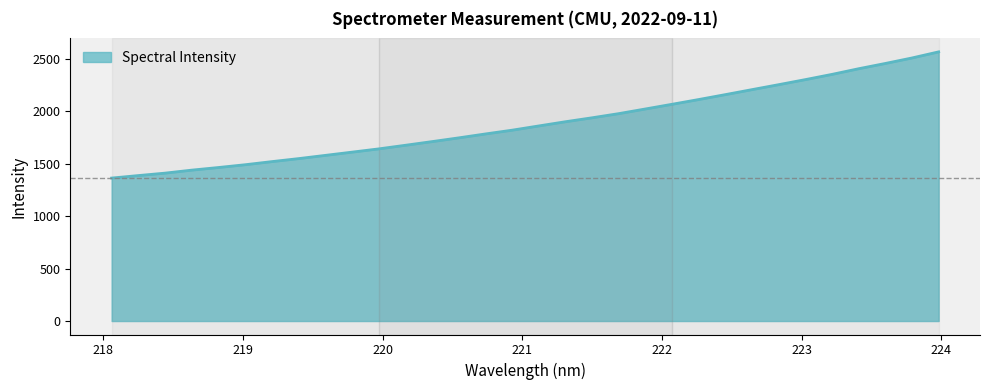

What is the smallest value displayed?

1363.0